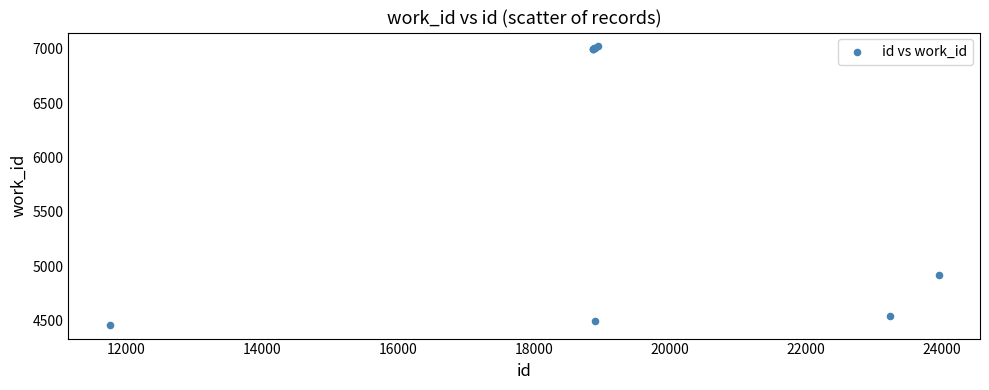

What Y value in the scatter plot is closest to 5742?

4918